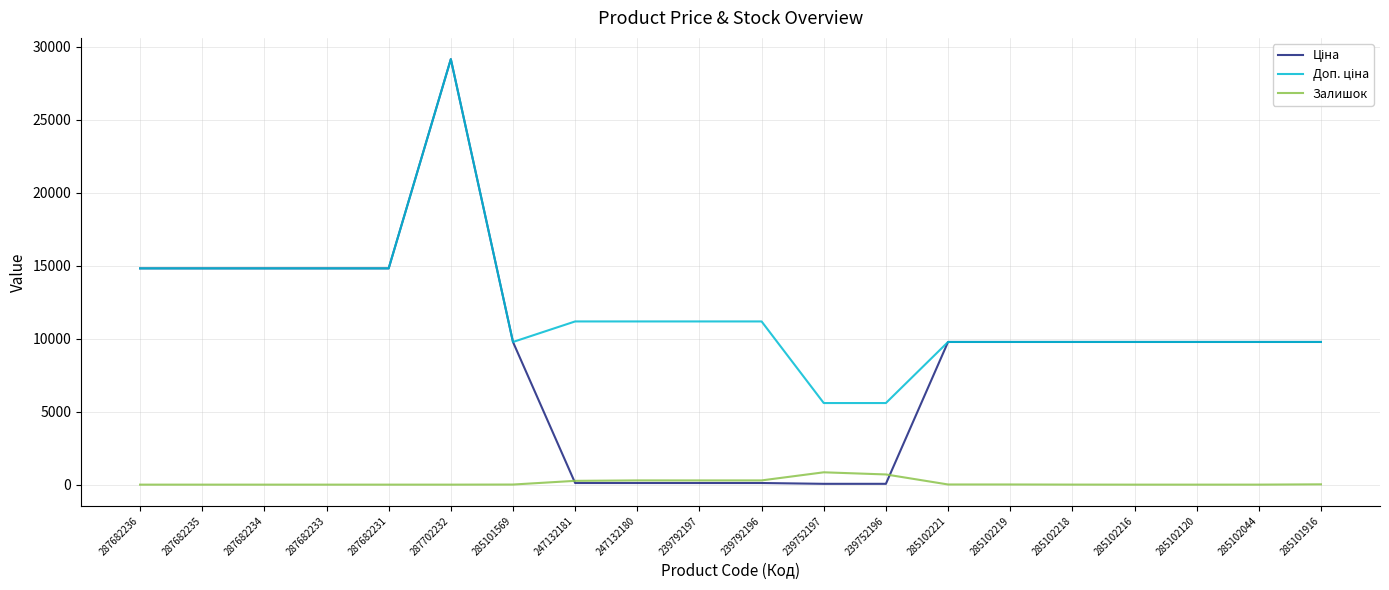

What is the maximum value shown in the chart?

29152.3